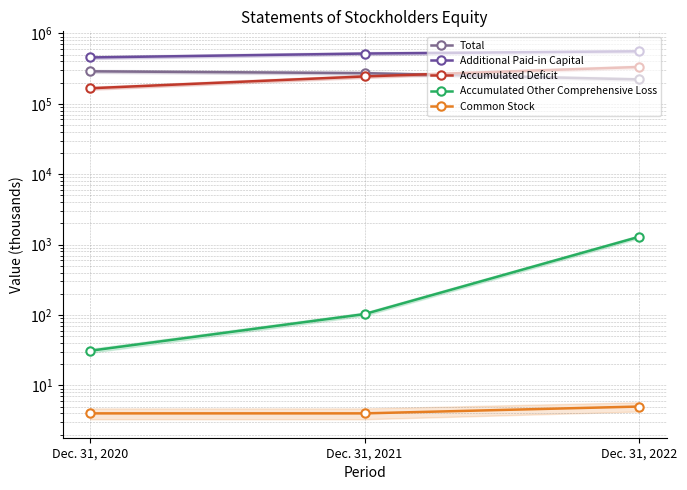

At how many categories does at least one series exceed 387193?

3